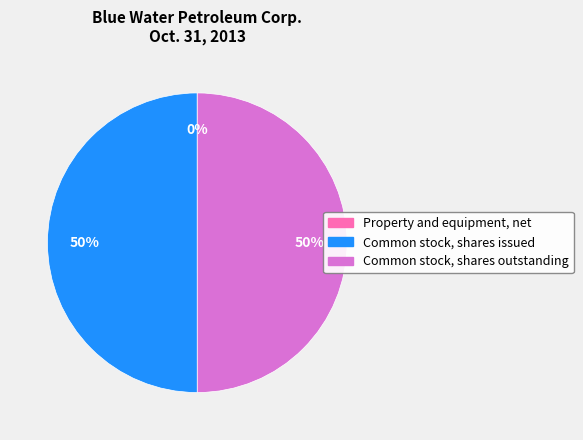

Approximately how many times larger is the value at Common stock, shares outstanding compared to Common stock, shares issued?

1.0